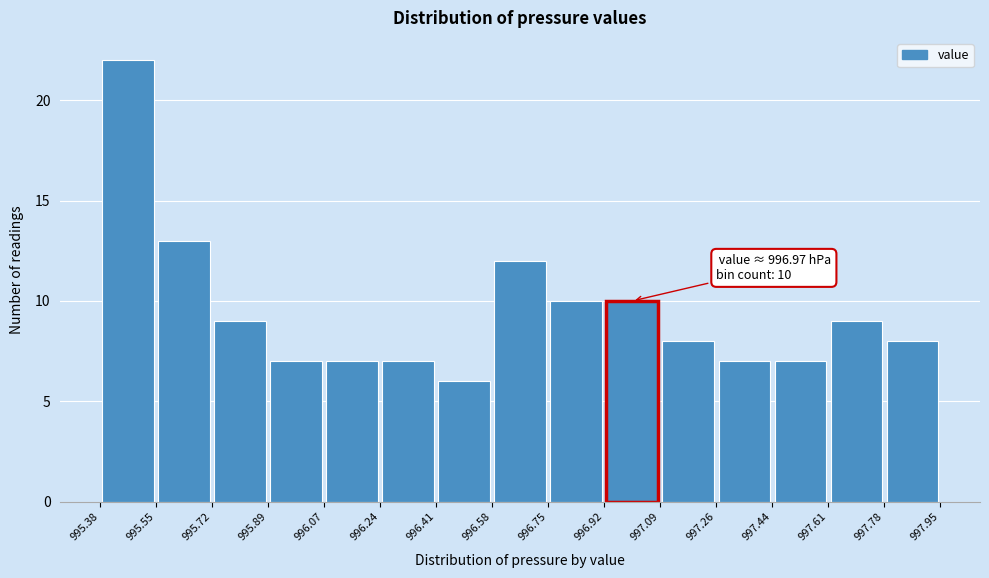

Which range on the x-axis has the tallest bar?

995.38 to 995.55